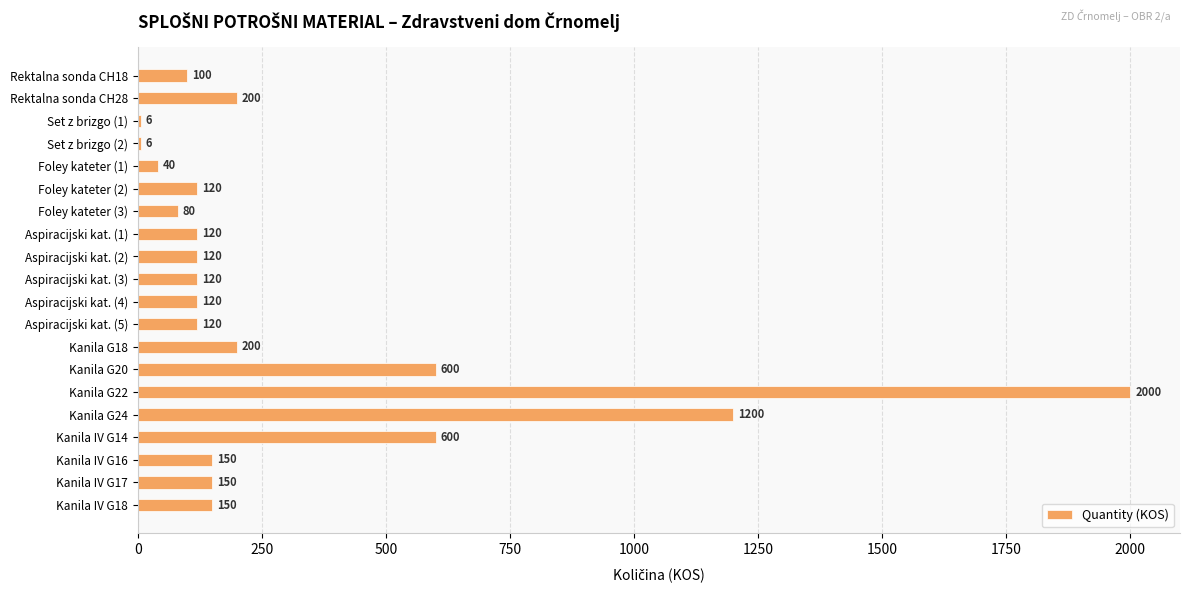

Where is the data nearest to the value 1003?

Kanila G24